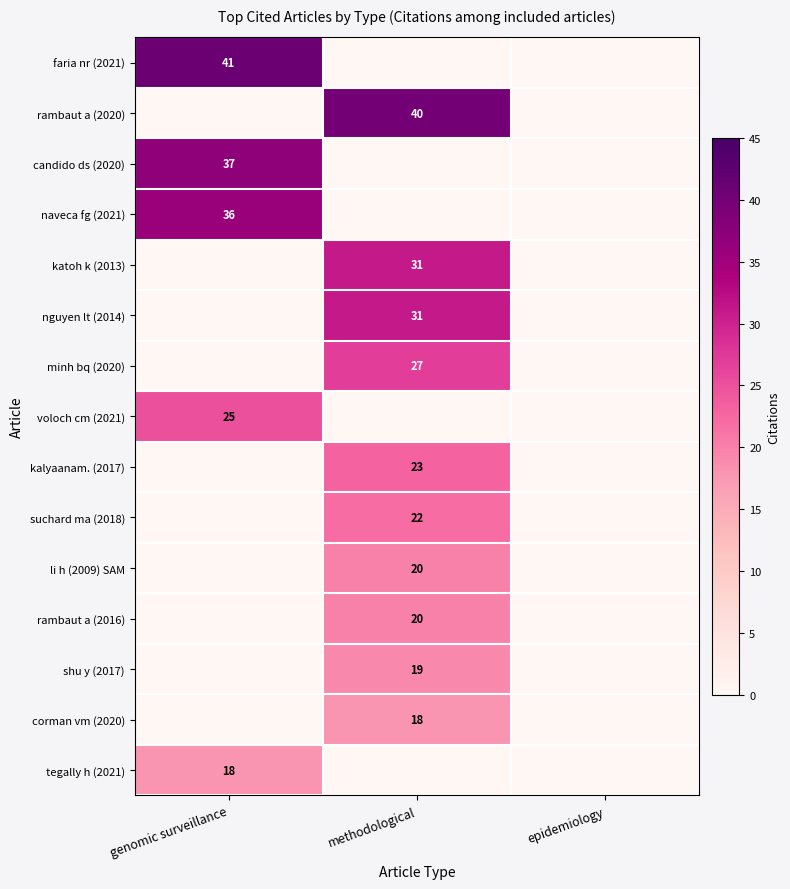

At how many categories does at least one series exceed 0?

2